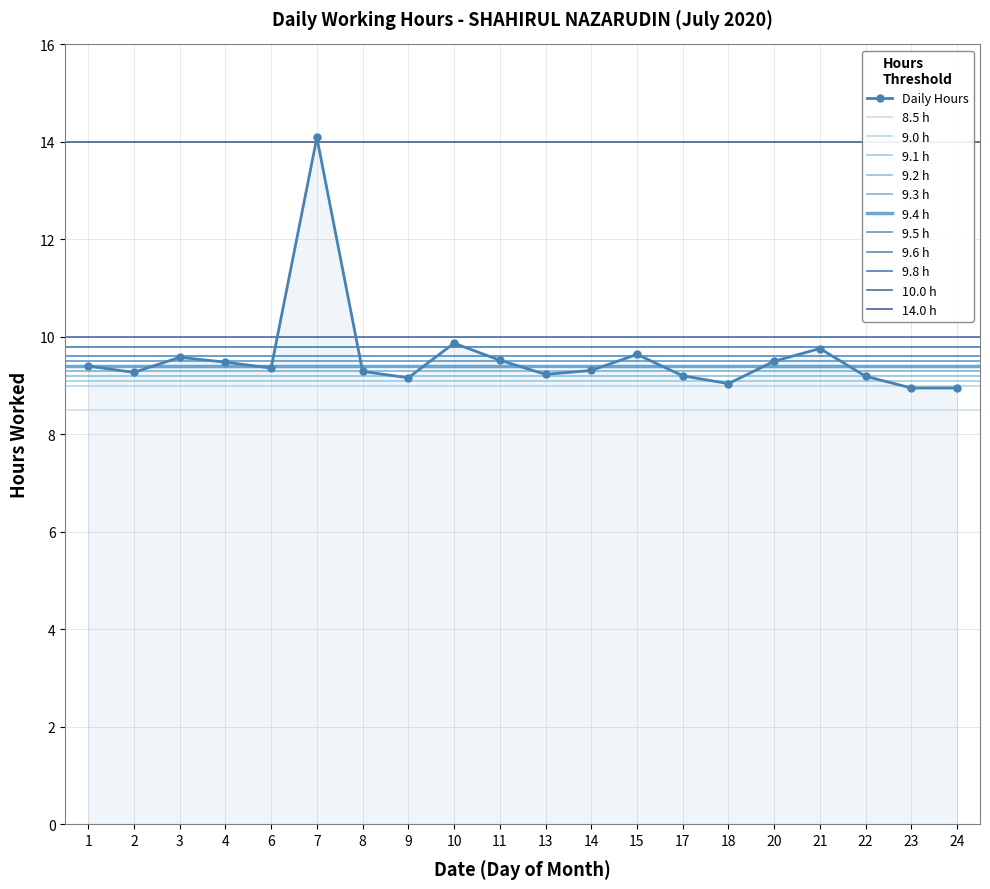

What is the value of the 13th point from the left?

9.6